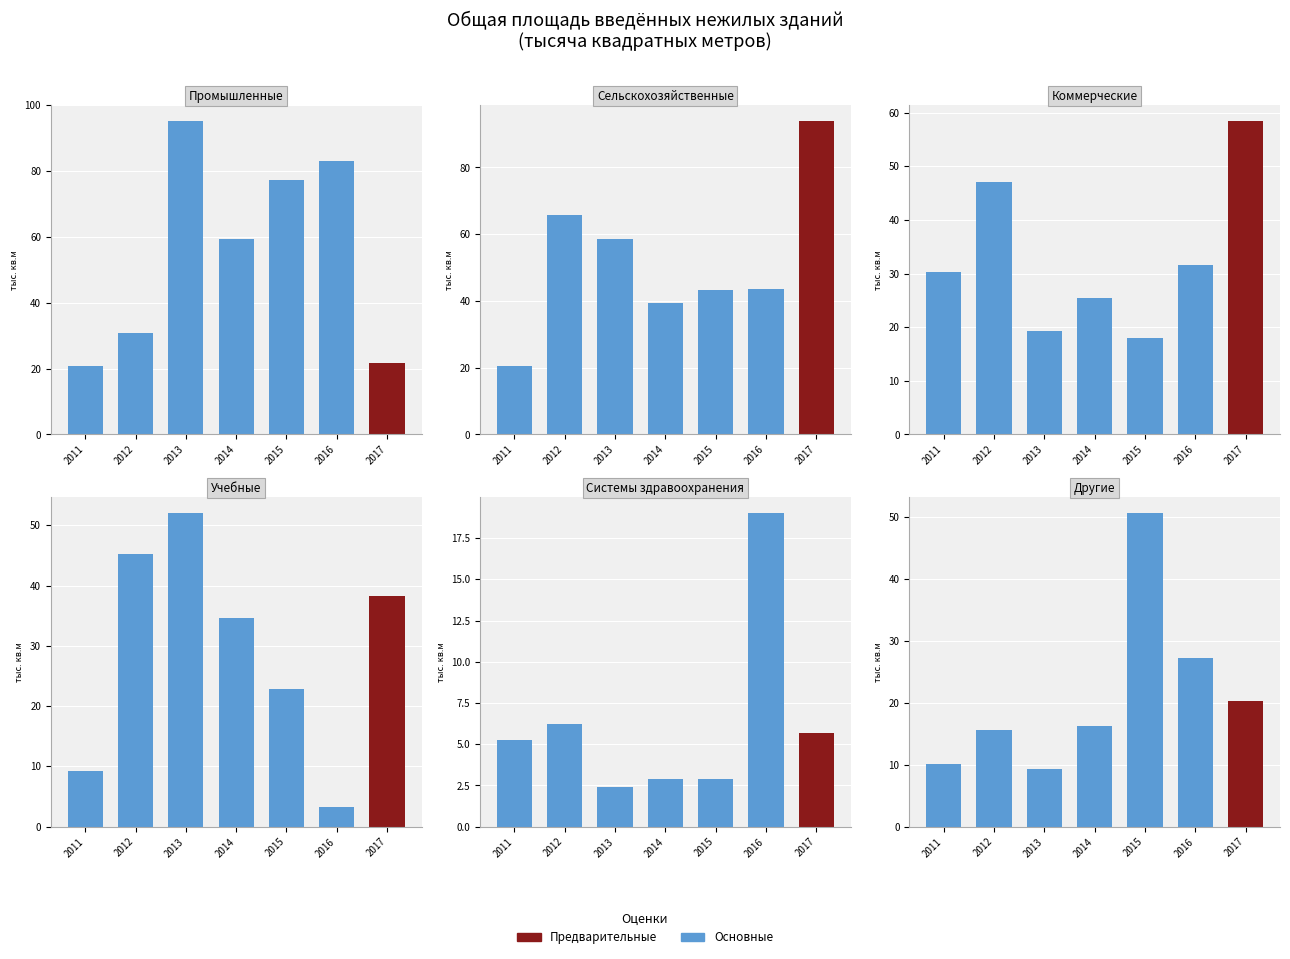

What is the average value of the Коммерческие series?

32.9